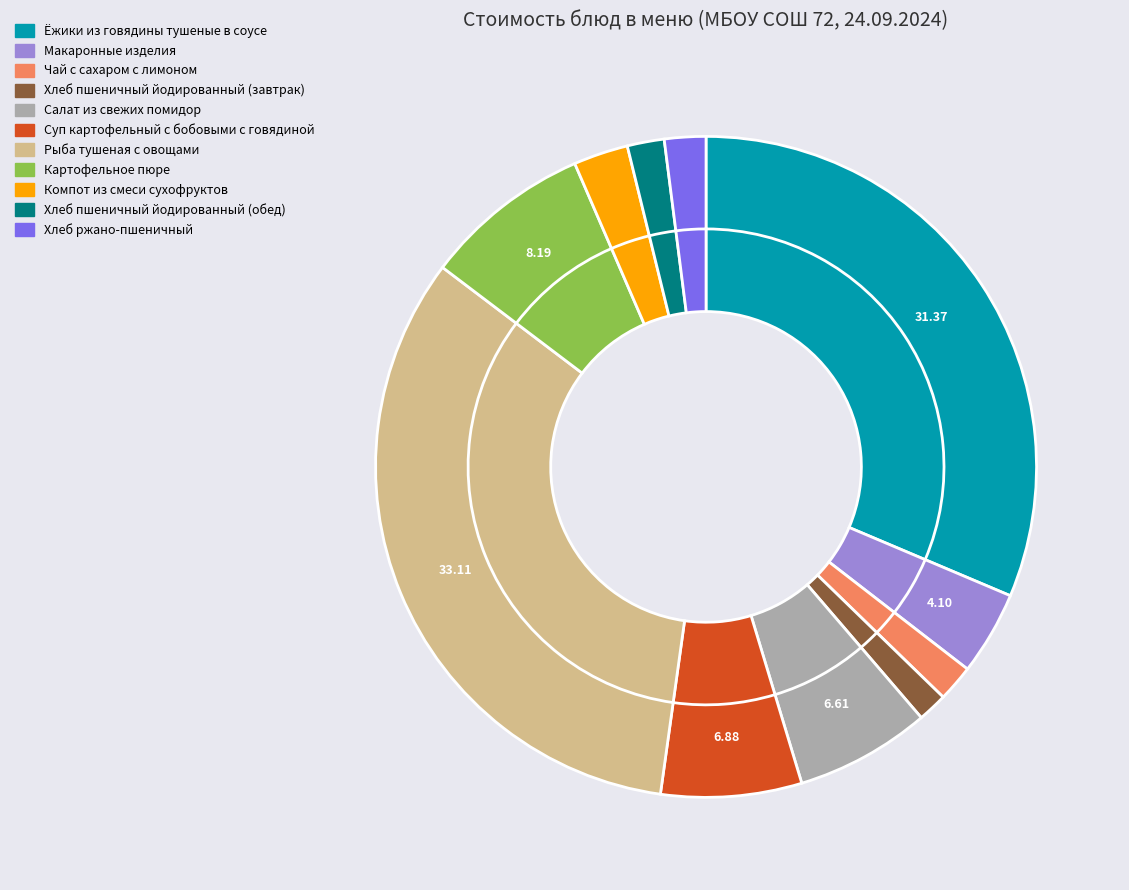

To the nearest percent, what is the combined percentage of Хлеб пшеничный йодированный (обед) and Суп картофельный с бобовыми с говядиной?

9%